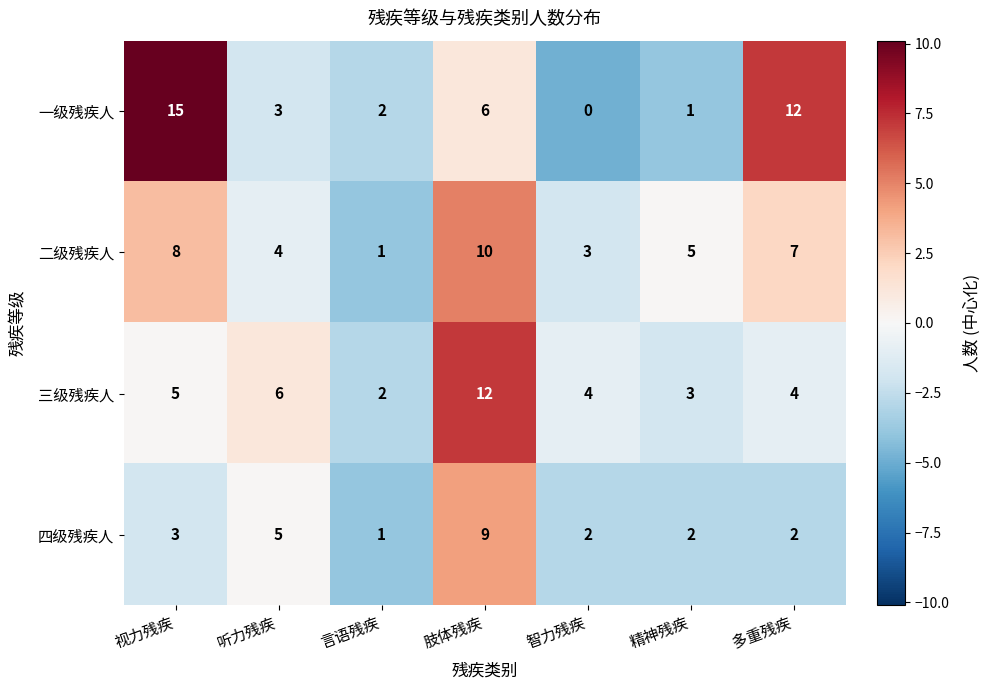

Is it true that 一级残疾人 equals 1 at 言语残疾?

False